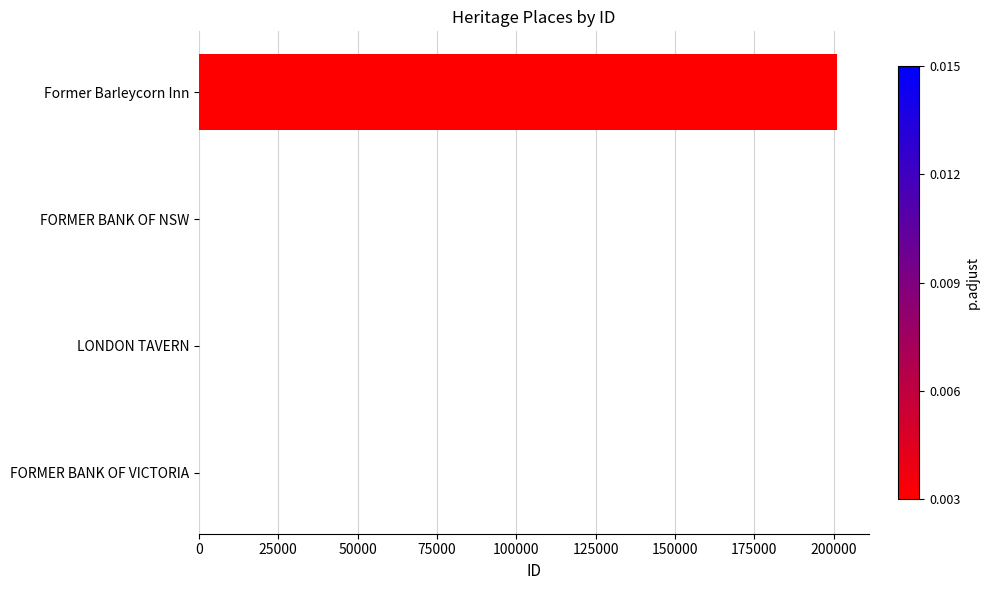

Are the bars horizontal?

Yes